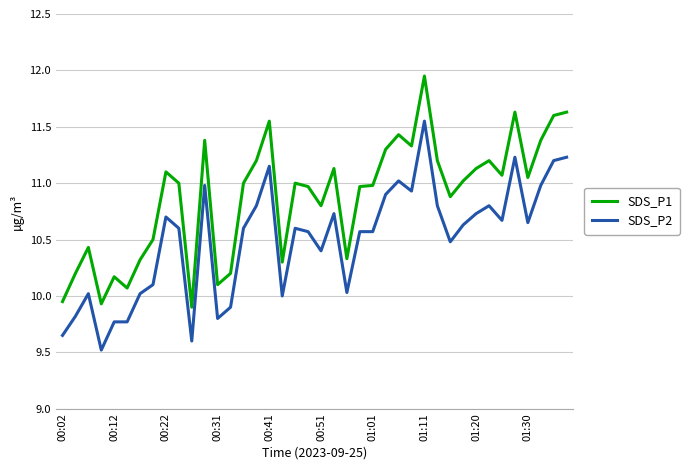

True or false: SDS_P2 and SDS_P1 cross at least once.

False